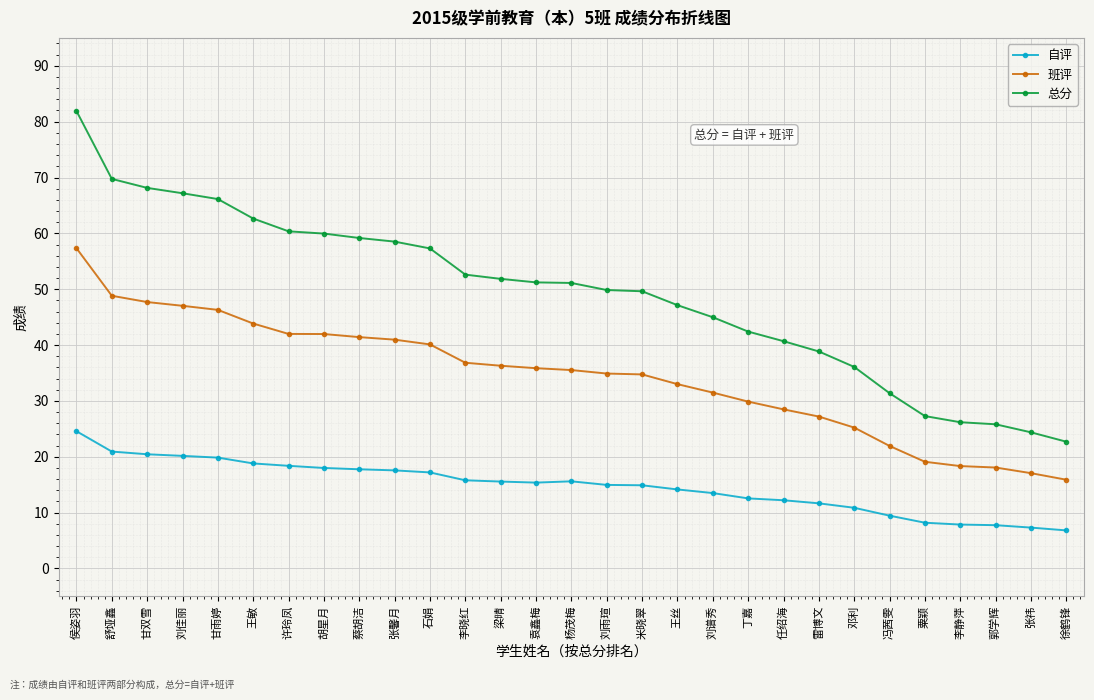

How many data points in 总分 are above 51?

15